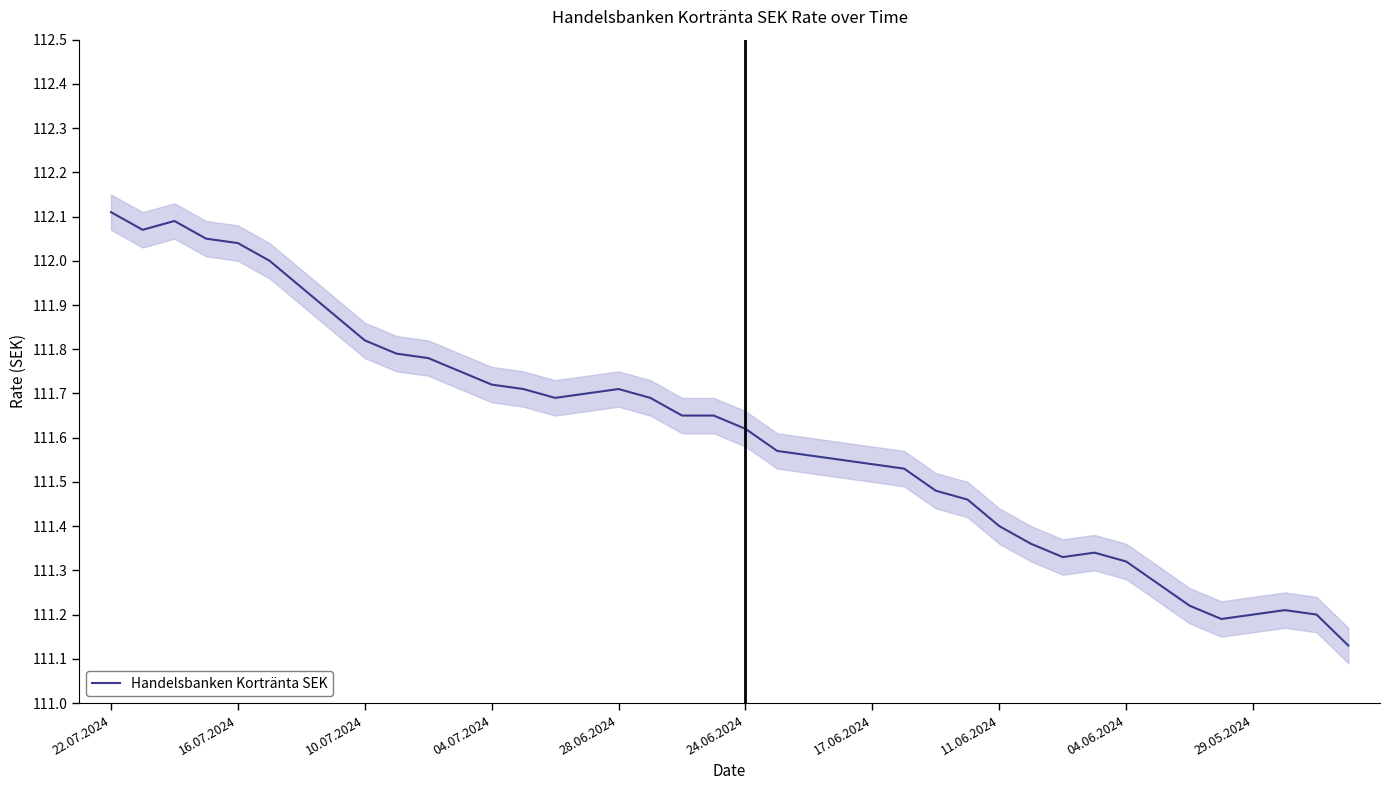

Does the chart display data point markers on the line(s)?

No